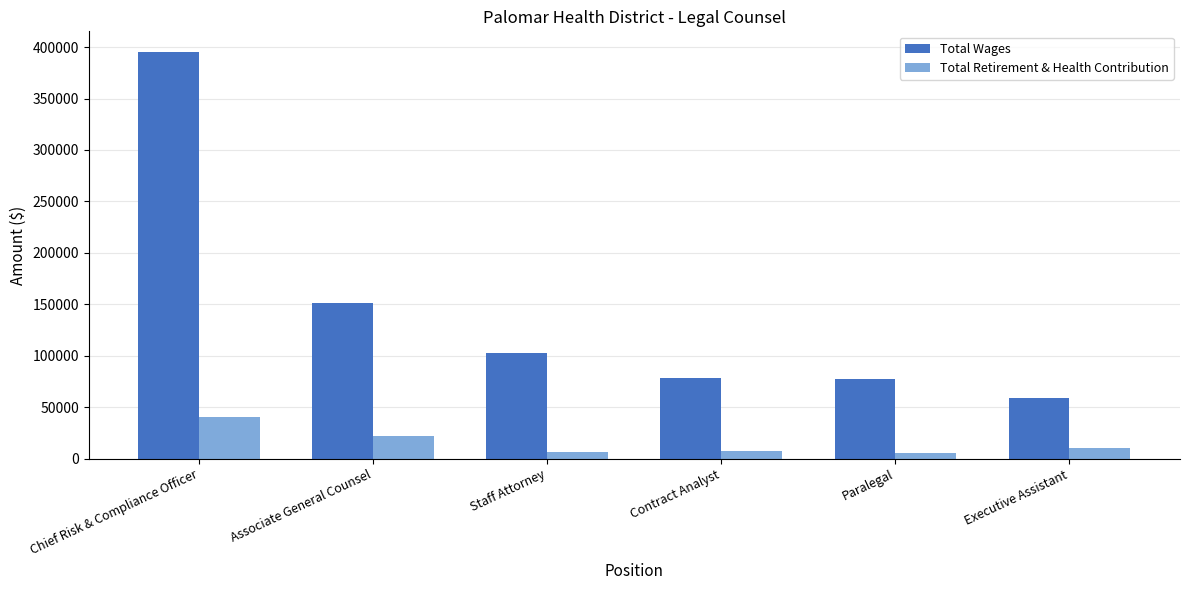

Which series has the largest range (max minus min)?

Total Wages